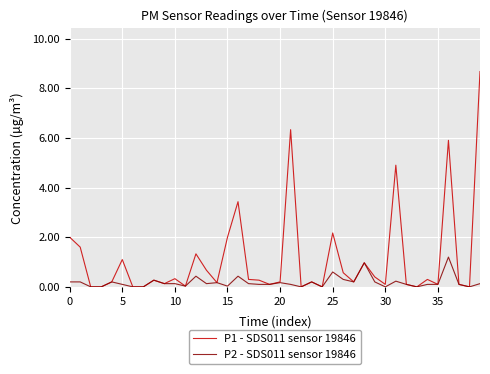

List the series in order of their overall mean, highest first.

P1 - SDS011 sensor 19846, P2 - SDS011 sensor 19846